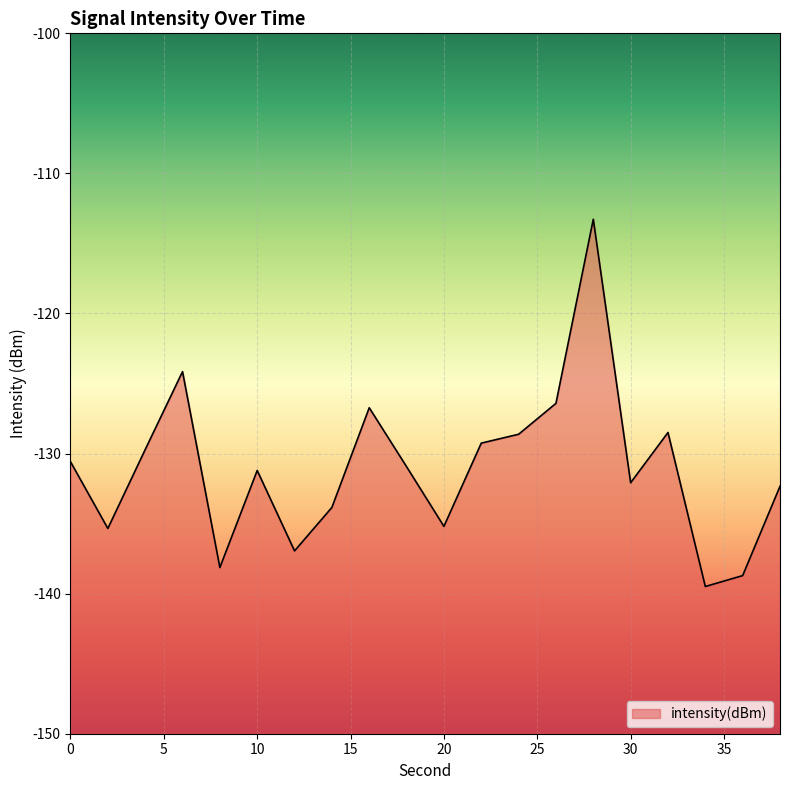

List the labels in order of value, smallest first.

34, 36, 8, 12, 2, 20, 14, 38, 30, 10, 18, 0, 4, 22, 24, 32, 16, 26, 6, 28